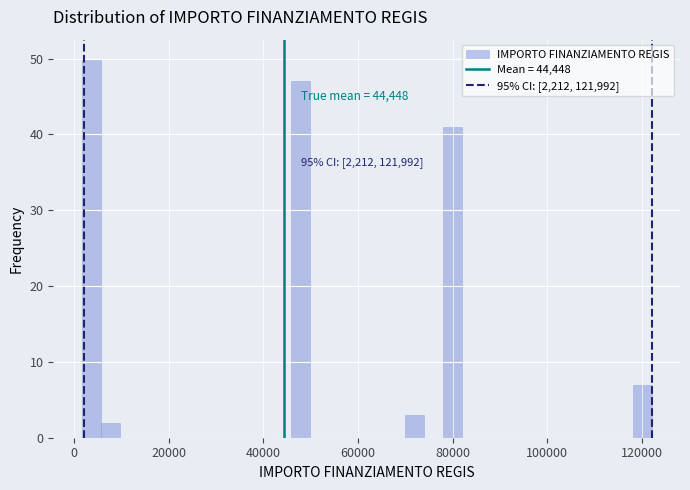

Read against the x-axis, roughly where is the centre of the tallest bar?

4000